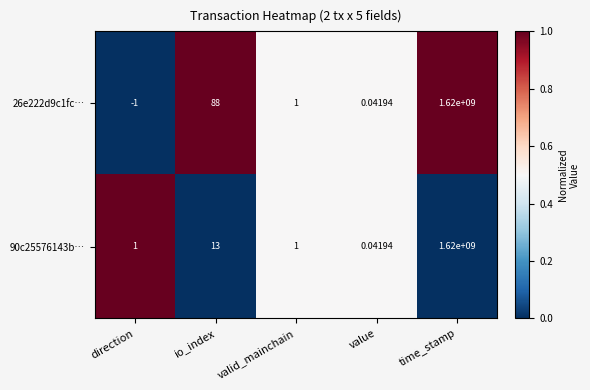

Where is 26e222d9c1fc… nearest to the value 809999999?

io_index